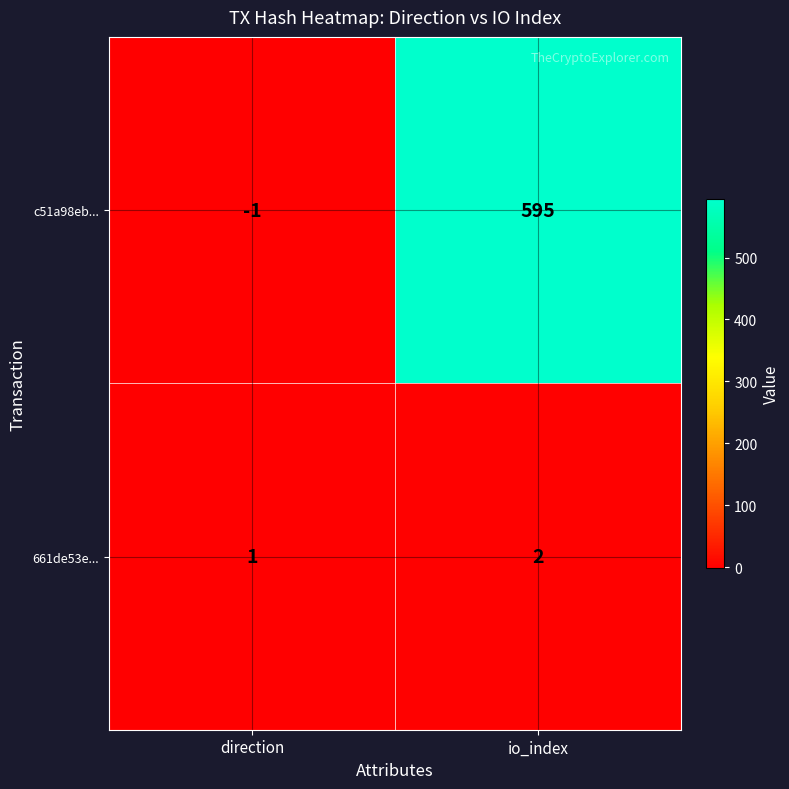

Which label corresponds to the smallest value in the chart?

direction